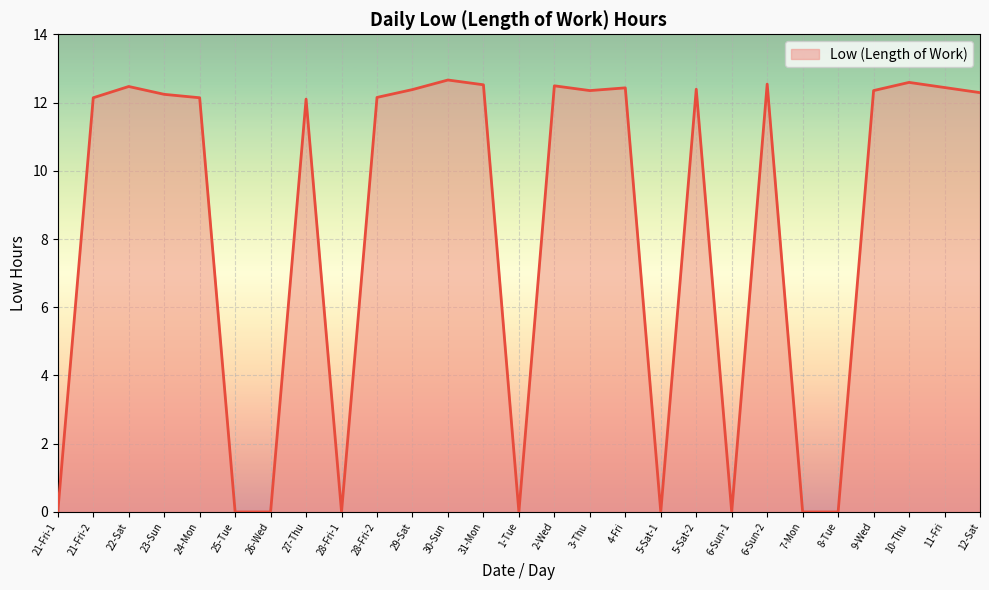

Count the number of values greater than 12.

18